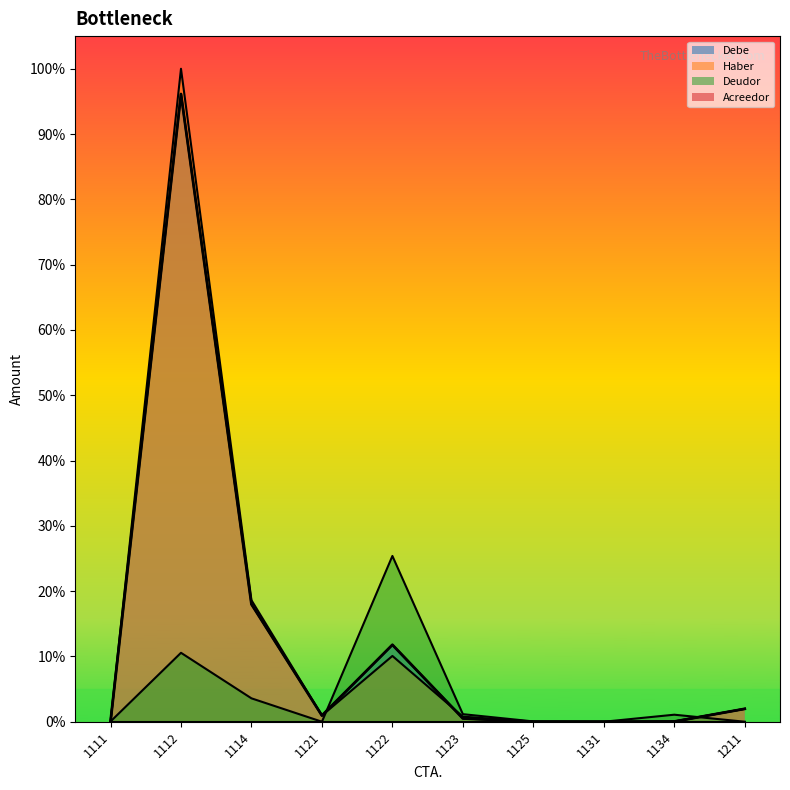

Read the Debe value at 1122.

11.8